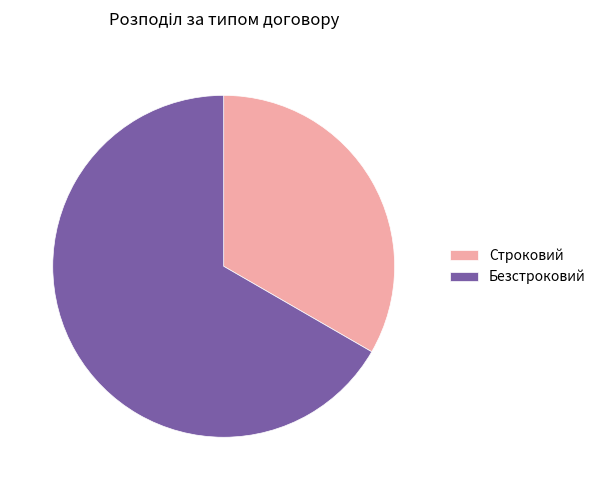

What is the smallest slice in the pie chart?

Строковий